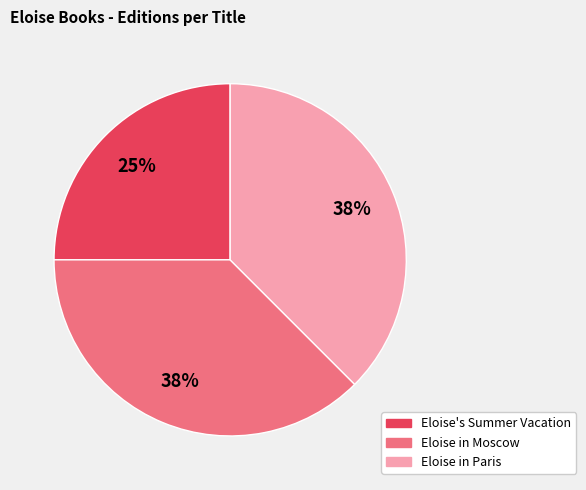

To the nearest percent, what is the combined percentage of Eloise in Moscow and Eloise in Paris?

75%